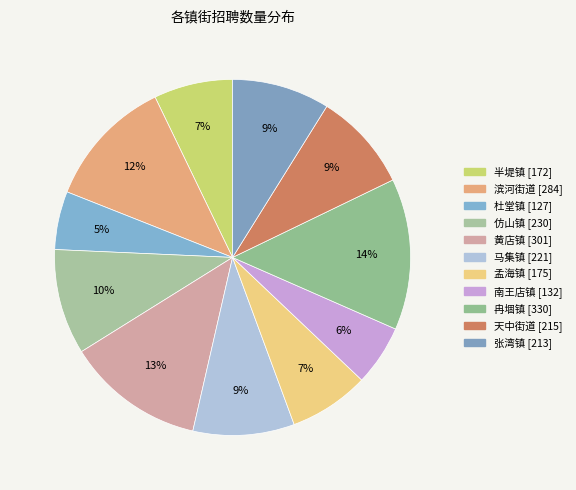

What percentage is the 张湾镇 slice, to the nearest percent?

9%